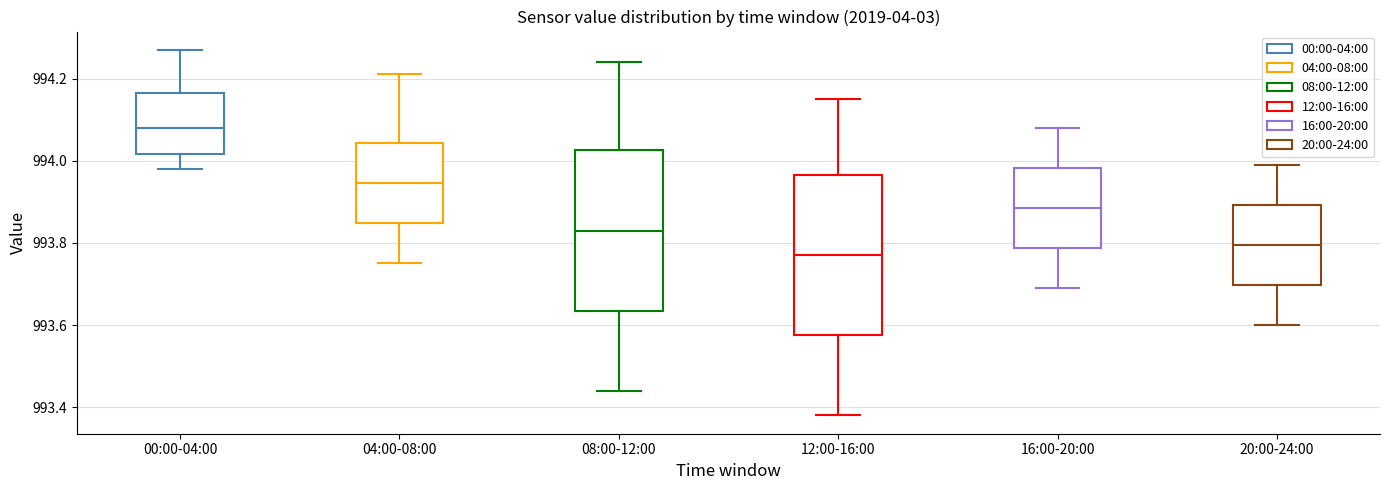

Reading left to right, read every box against the y-axis: the position of its median line, the range the box covers, and the ends of its whiskers. The values are not printed on the chart, so give them approximately, as read against the axis.

00:00-04:00: median 994.08, box 994.02 to 994.16, whiskers 993.98 to 994.28
04:00-08:00: median 993.94, box 993.84 to 994.04, whiskers 993.76 to 994.22
08:00-12:00: median 993.84, box 993.64 to 994.02, whiskers 993.44 to 994.24
12:00-16:00: median 993.78, box 993.58 to 993.96, whiskers 993.38 to 994.16
16:00-20:00: median 993.88, box 993.78 to 993.98, whiskers 993.70 to 994.08
20:00-24:00: median 993.80, box 993.70 to 993.90, whiskers 993.60 to 994.00